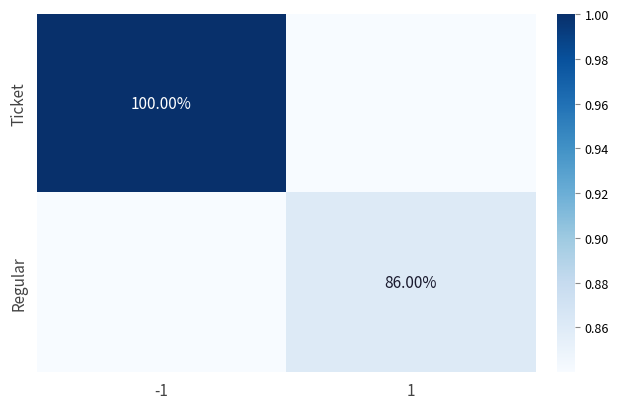

Rank the series at -1 from highest to lowest value.

Ticket, Regular